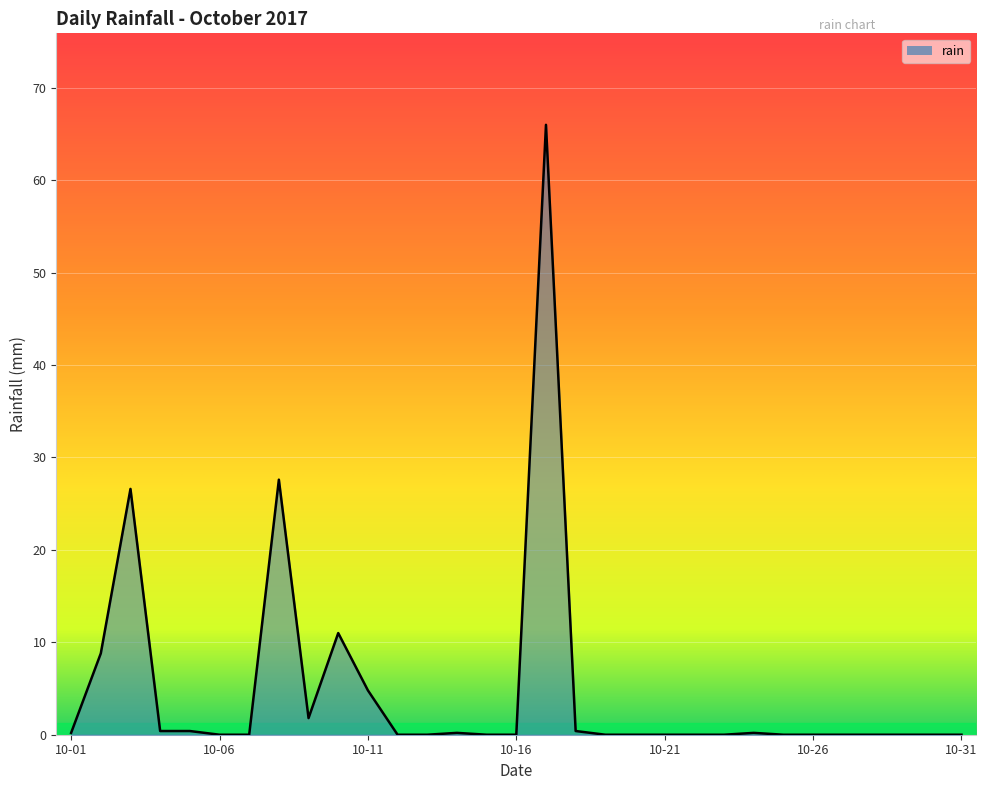

What is the difference between the maximum and minimum values?

66.0